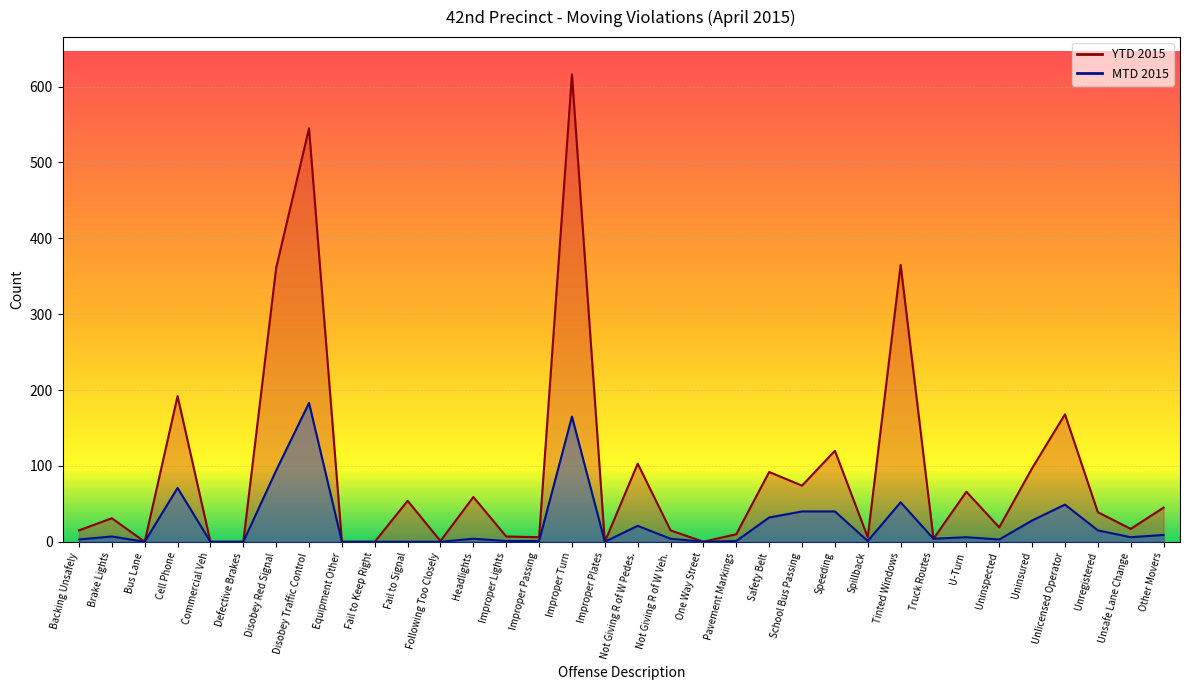

The value of YTD 2015 at Unsafe Lane Change is 17. True or false?

True